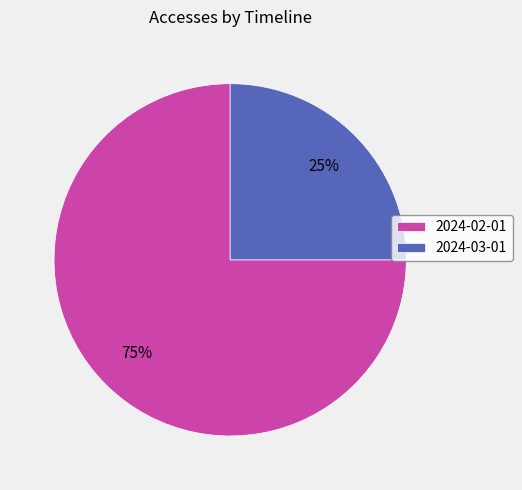

Does 2024-03-01 represent more than half of the total?

No